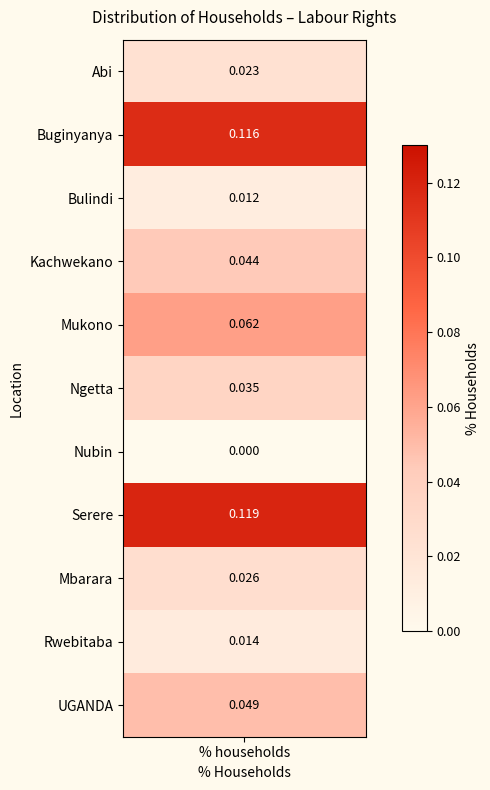

List the labels in order of value, smallest first.

Nubin, Bulindi, Rwebitaba, Abi, Mbarara, Ngetta, Kachwekano, UGANDA, Mukono, Buginyanya, Serere